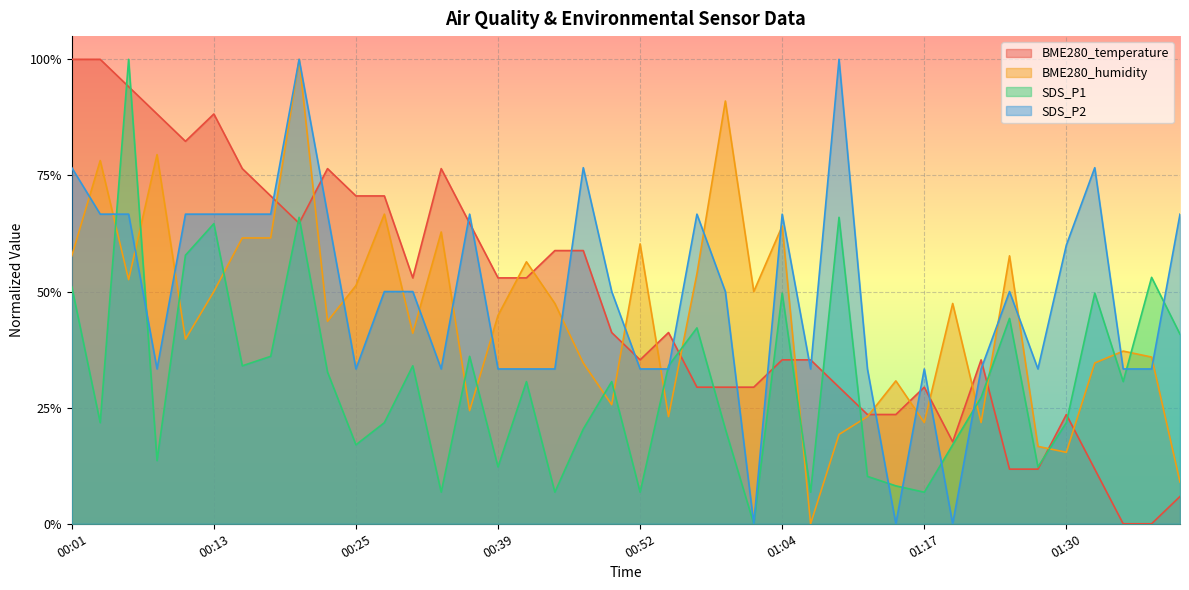

What are all the series names shown in the legend?

BME280_temperature, BME280_humidity, SDS_P1, SDS_P2